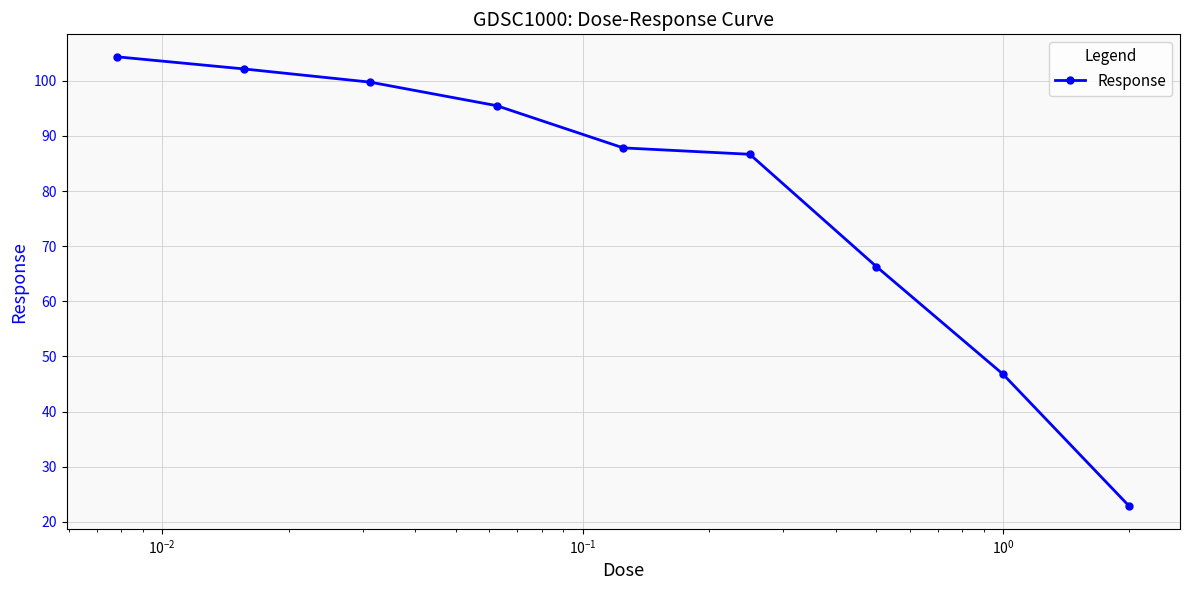

What is the difference between the maximum and minimum values?

81.6